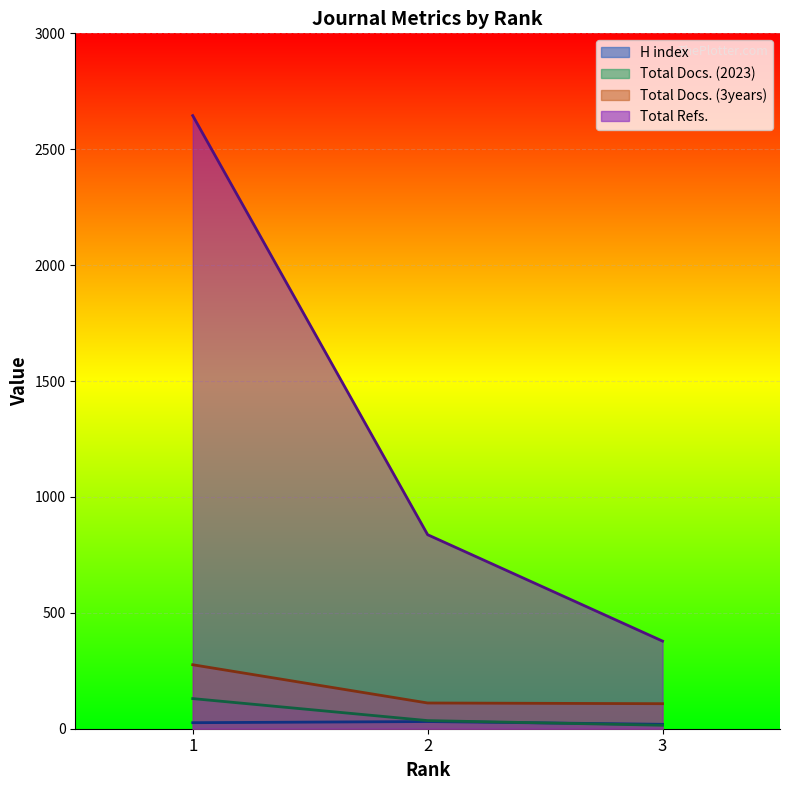

What are all the series names shown in the legend?

H index, Total Docs. (2023), Total Docs. (3years), Total Refs.